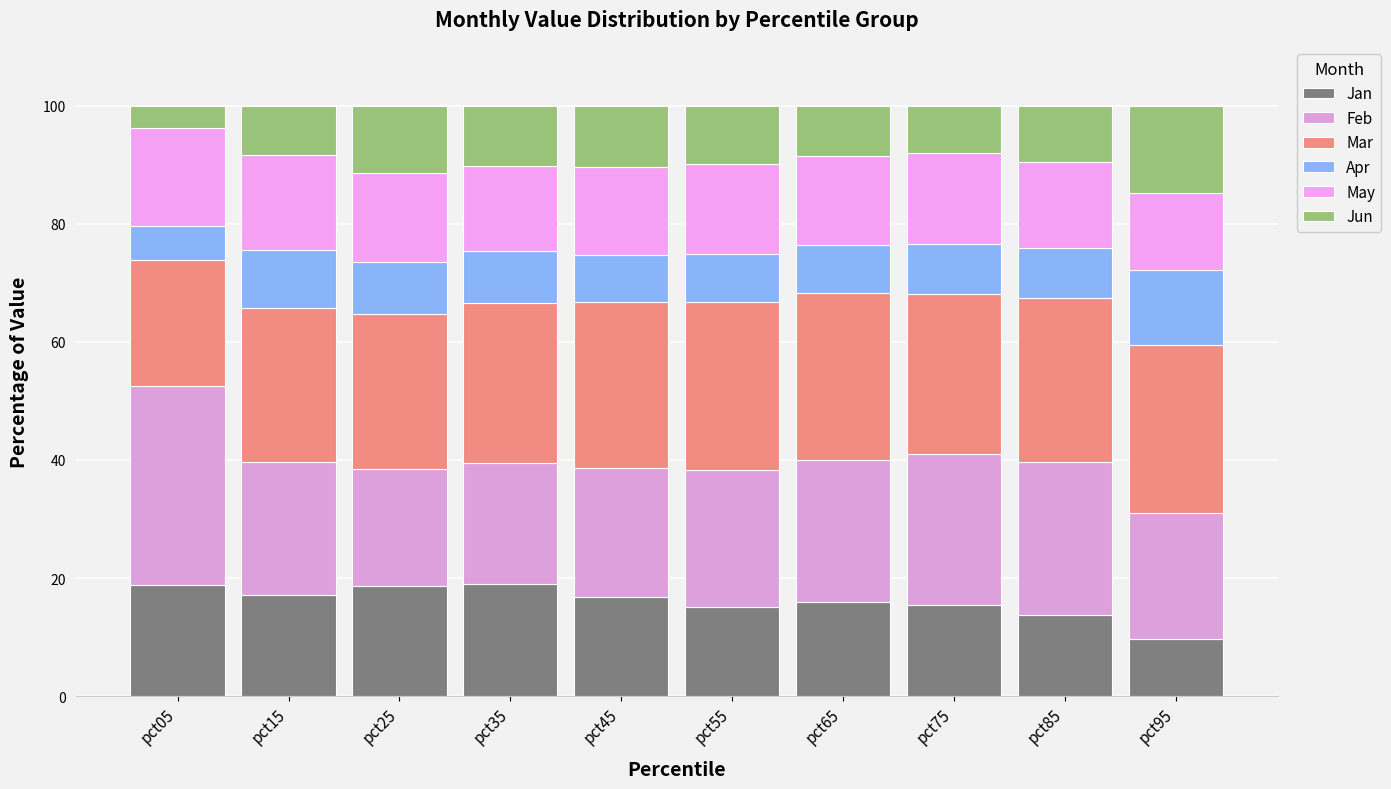

Between pct75 and pct85, which is larger?

pct75